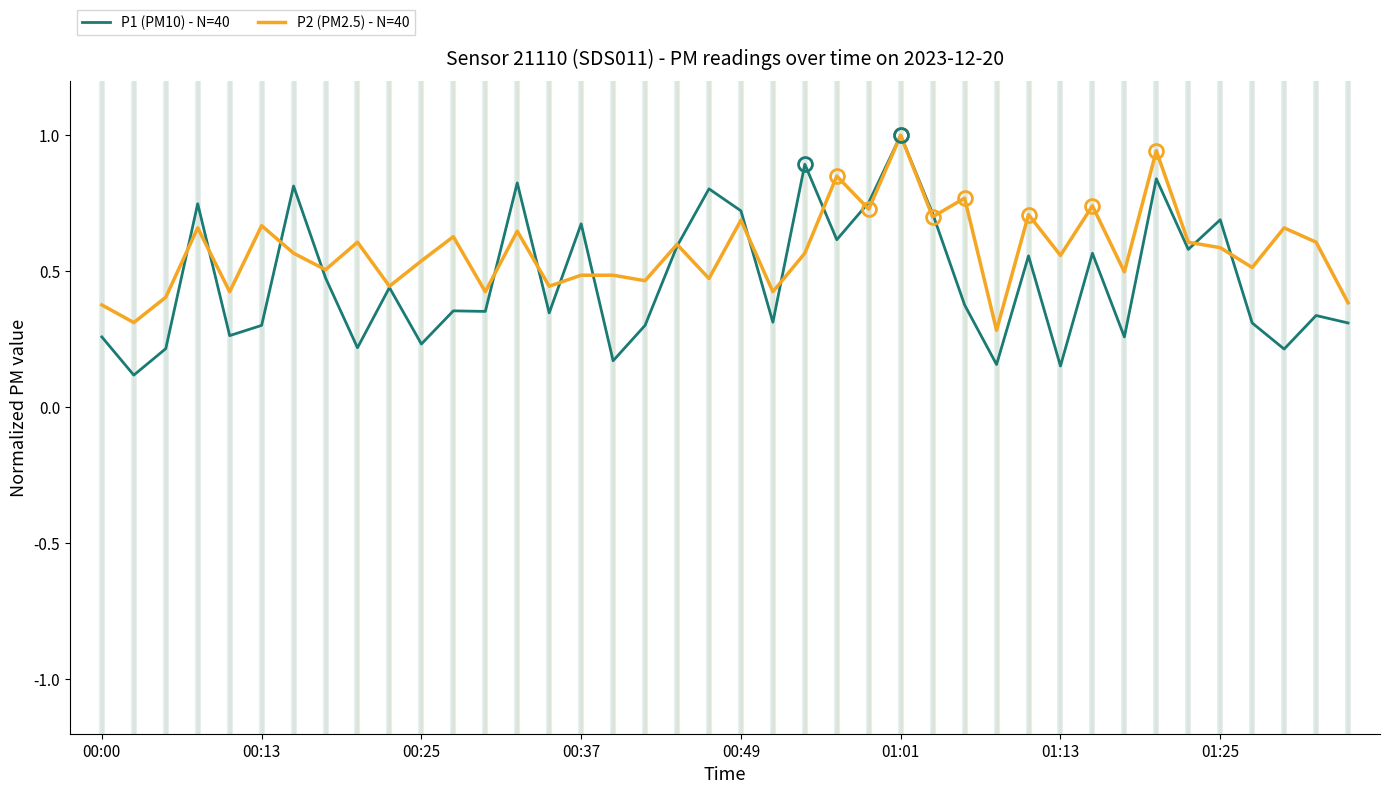

Rank the series by their average value, from lowest to highest.

P1 (PM10) - N=40, P2 (PM2.5) - N=40